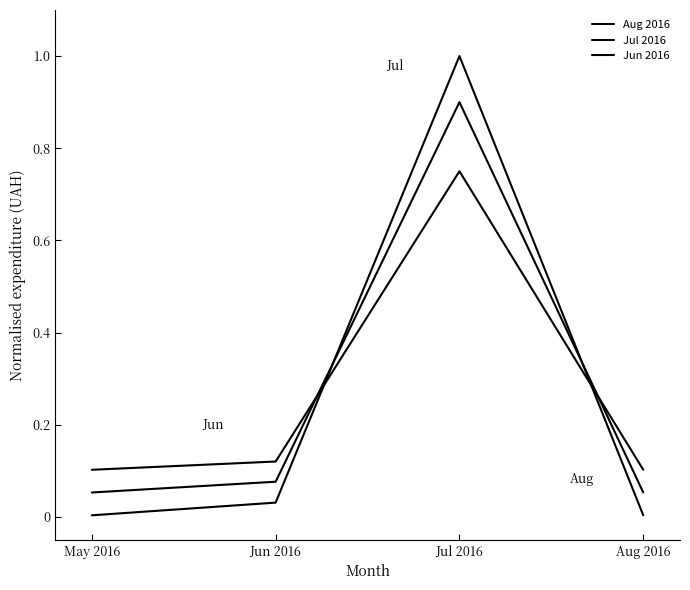

True or false: Jun 2016 and Jul 2016 intersect in this chart.

True